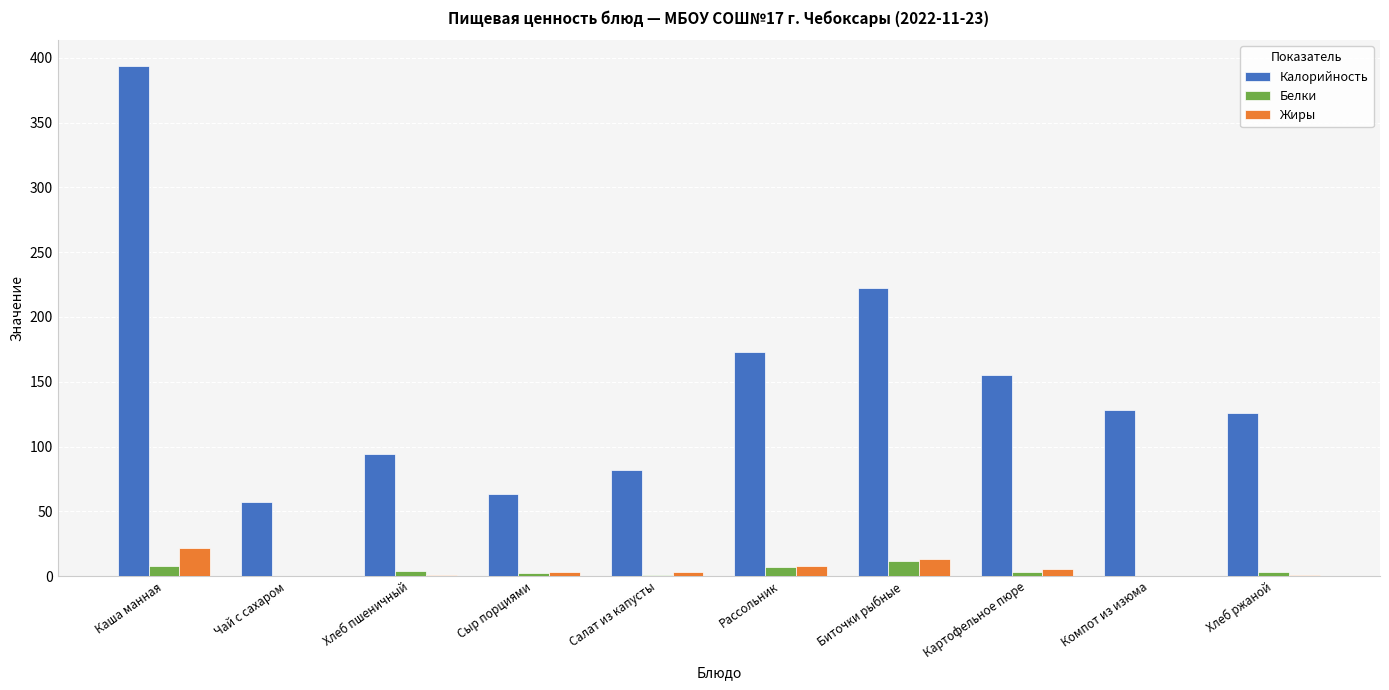

What is the approximate value of Жиры at Компот из изюма?

0.3